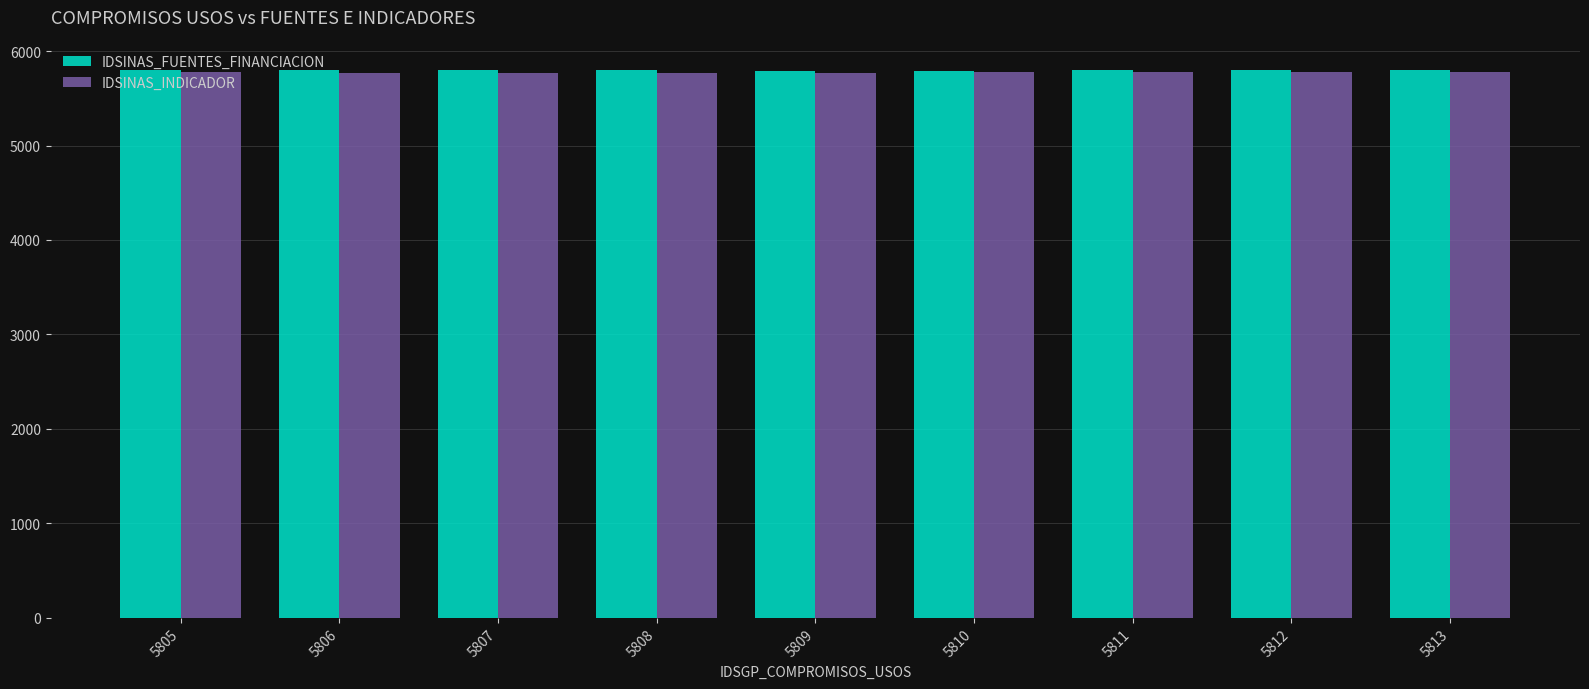

What are all the series names shown in the legend?

IDSINAS_FUENTES_FINANCIACION, IDSINAS_INDICADOR